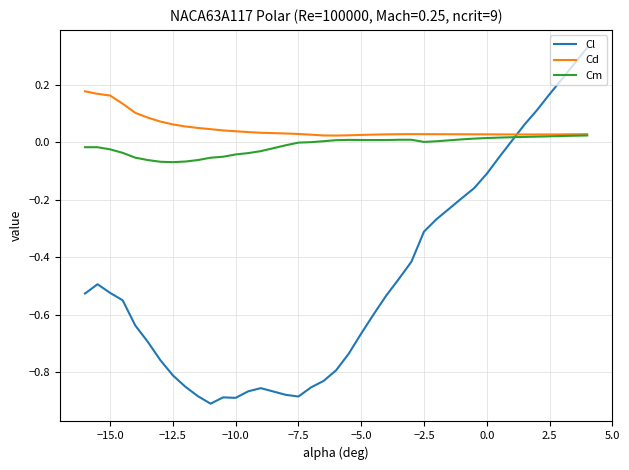

Which series ends up on top after the final intersection of Cd and Cl?

Cl